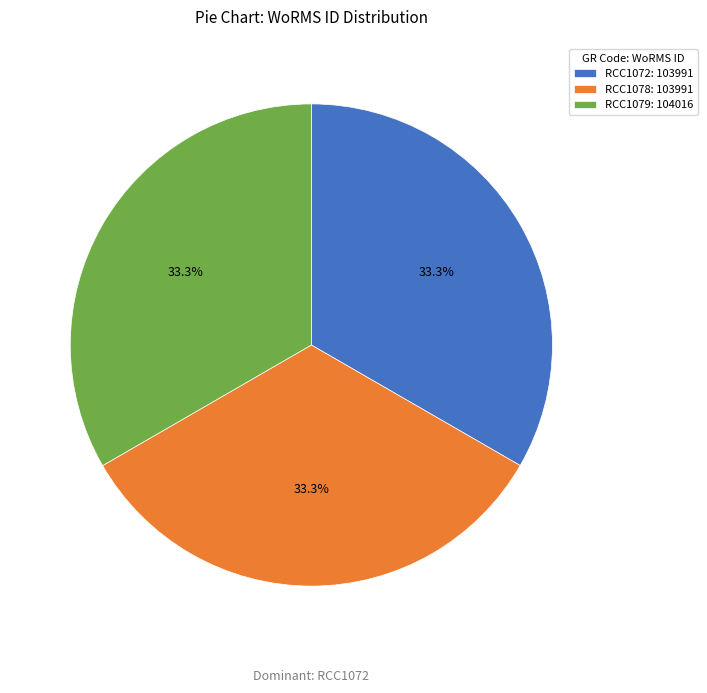

To the nearest percent, what is the average slice percentage?

33%